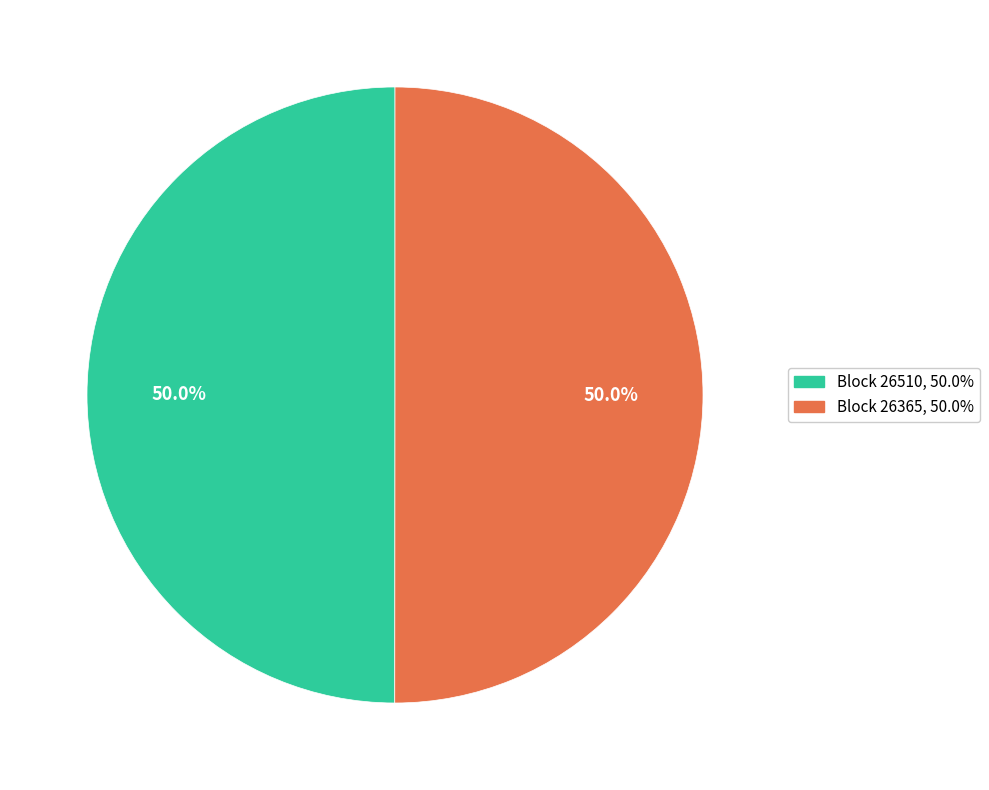

Rank the categories by value from highest to lowest.

26365, 26510